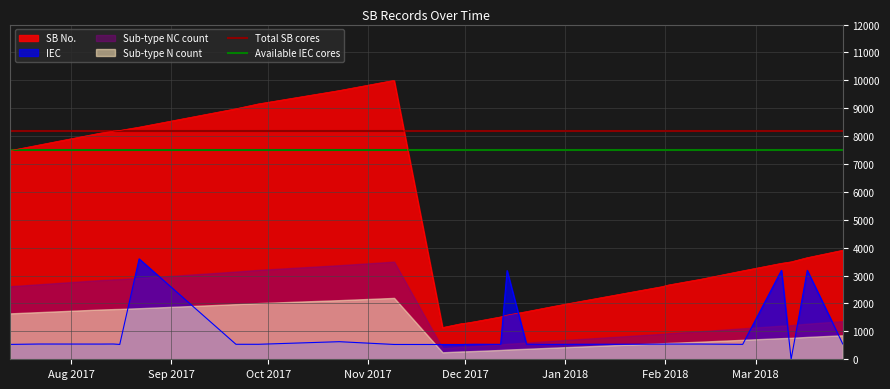

Is it true that Total SB cores equals 8200 at Aug 2017?

True